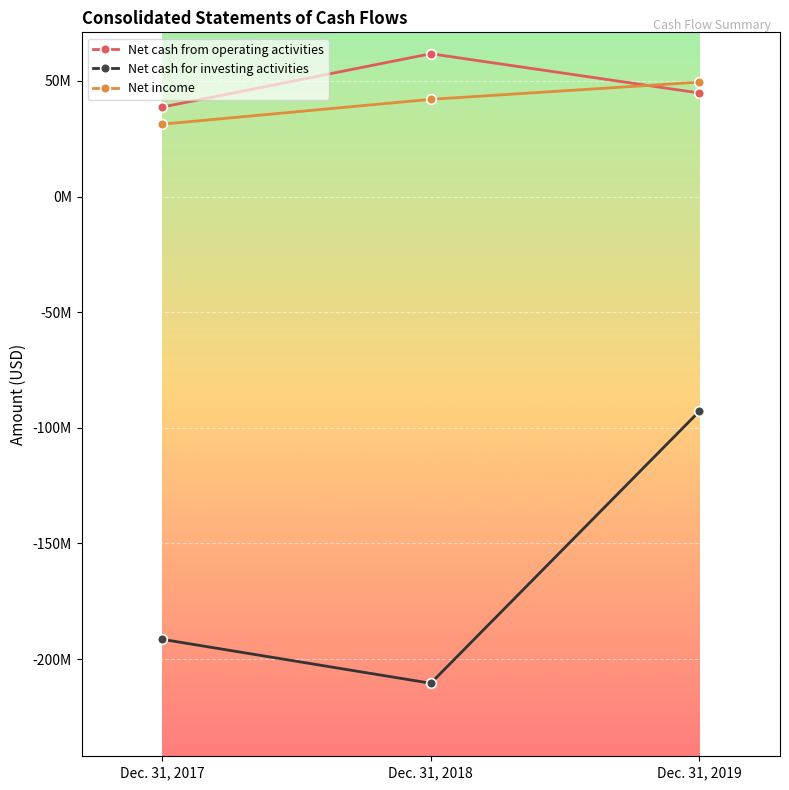

What is the value of the Net income point at the 1st from the left?

31274000